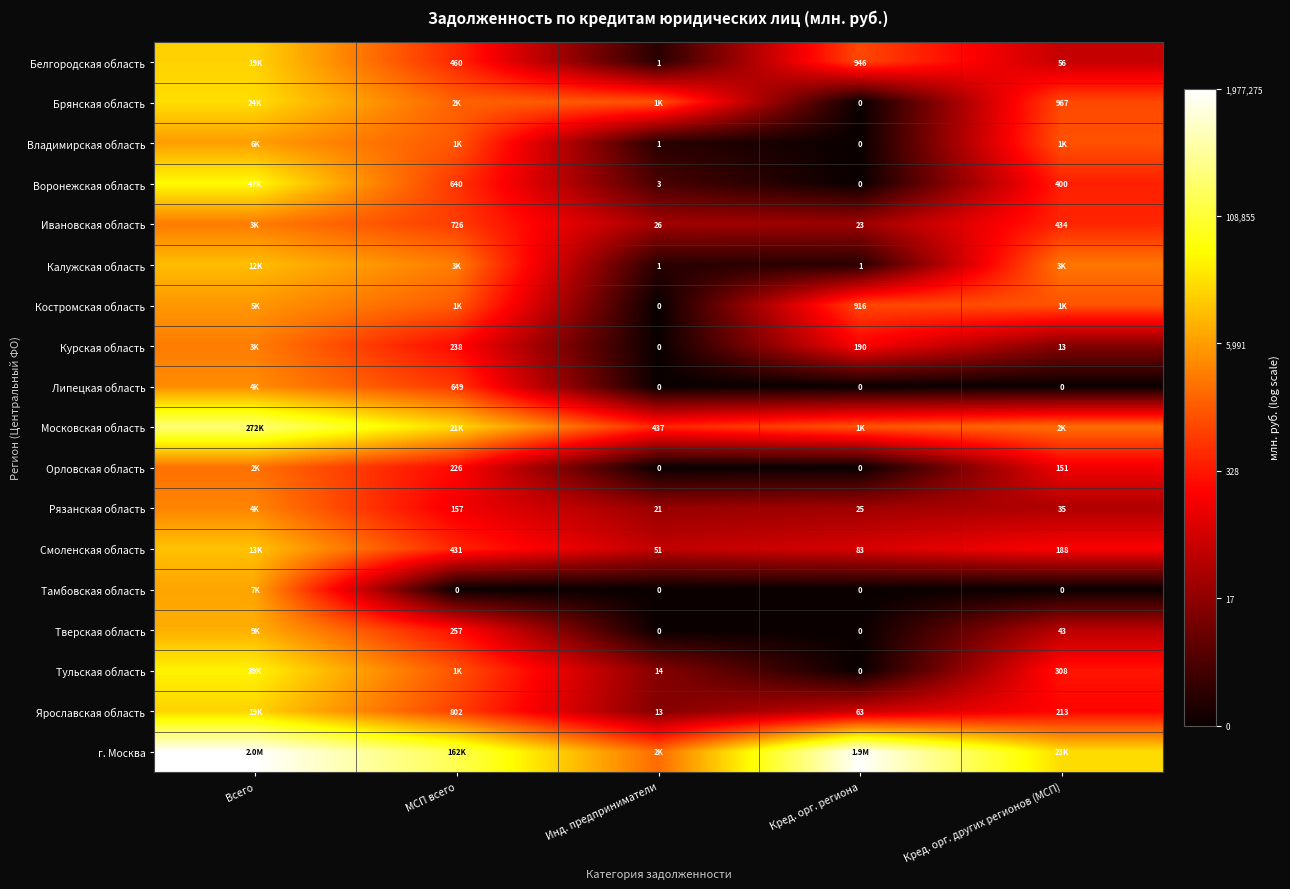

Count the number of categories in the chart.

5